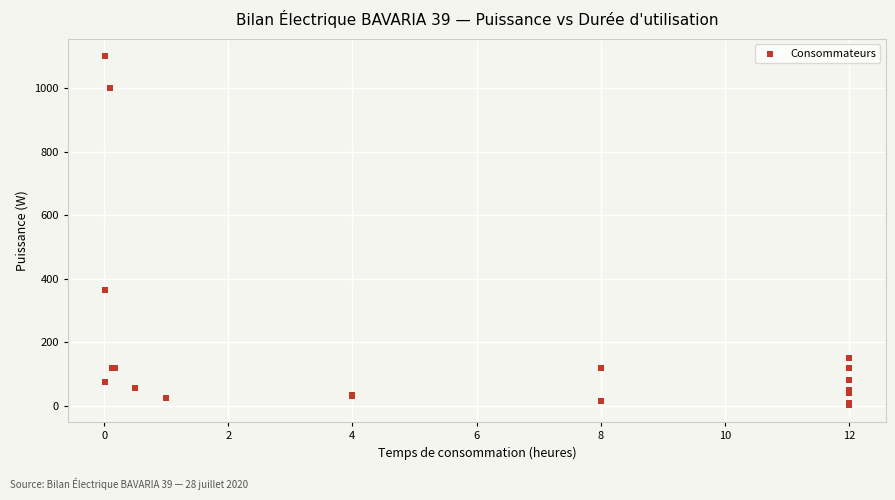

What Y value in the scatter plot is closest to 551?

363